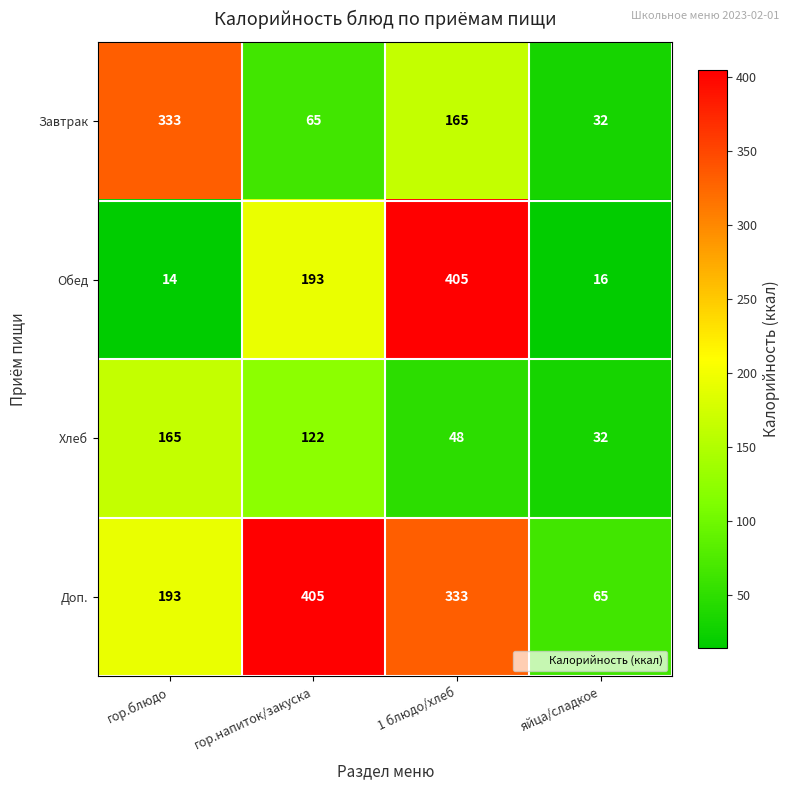

At how many categories does at least one series exceed 57?

4